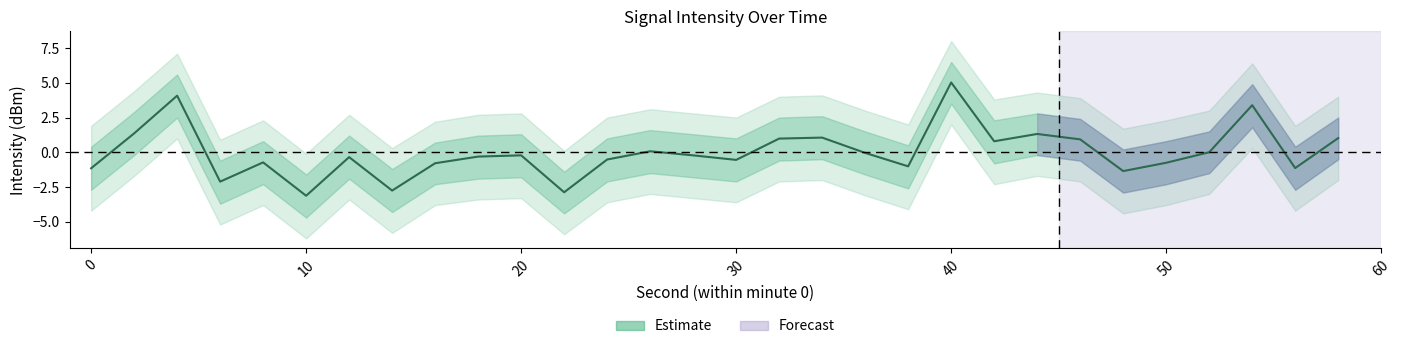

What is the greatest value displayed?

5.0